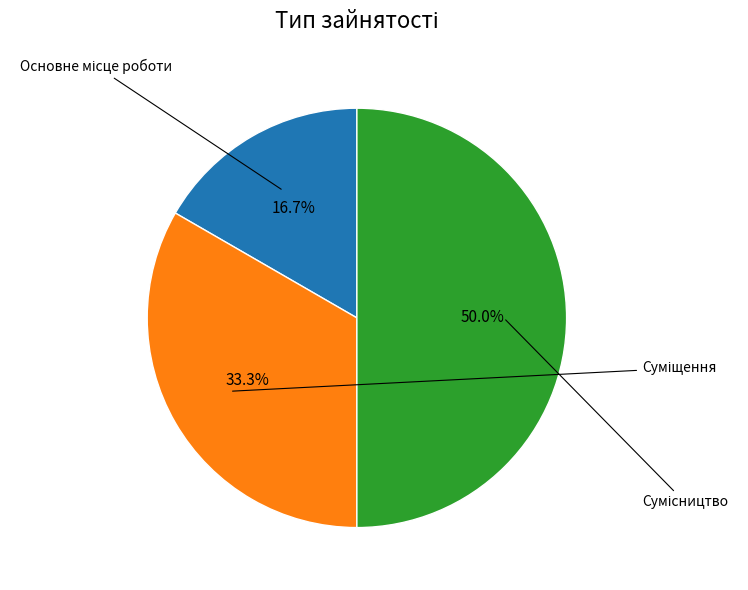

How many slices are in this pie chart?

3